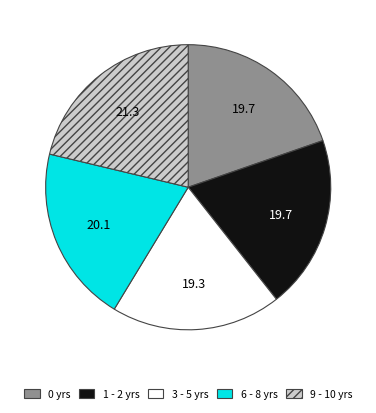

How many slices are in this pie chart?

5